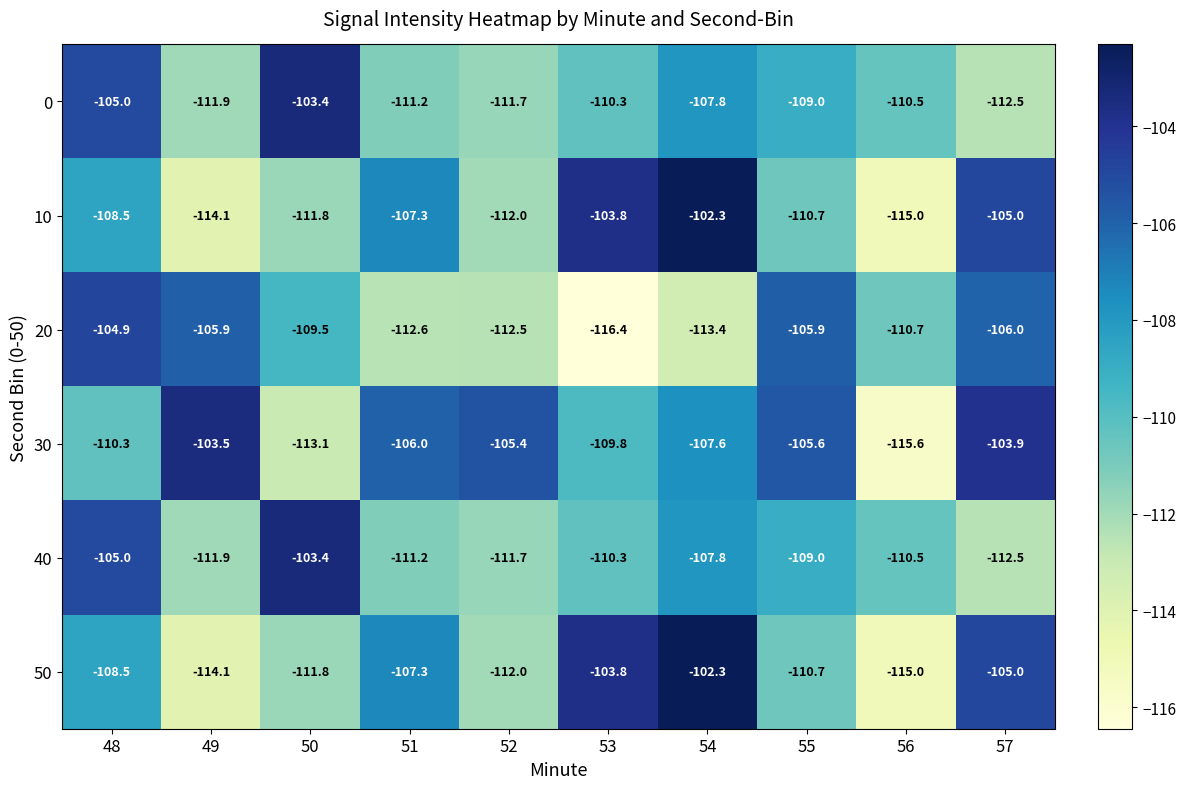

Which label corresponds to the largest value in the chart?

54